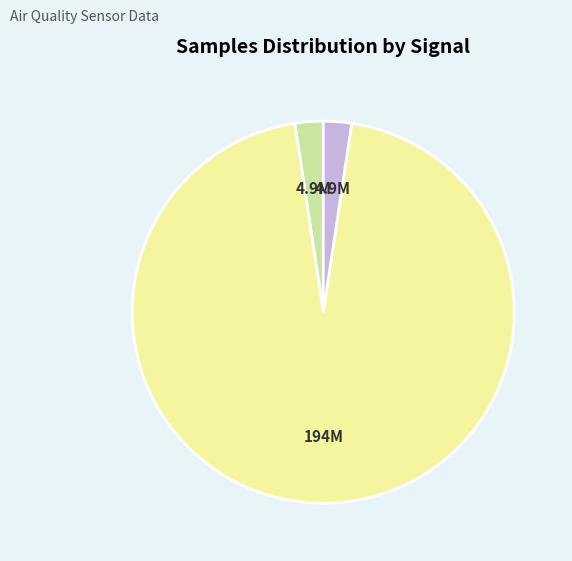

Does any single category account for the majority?

Yes